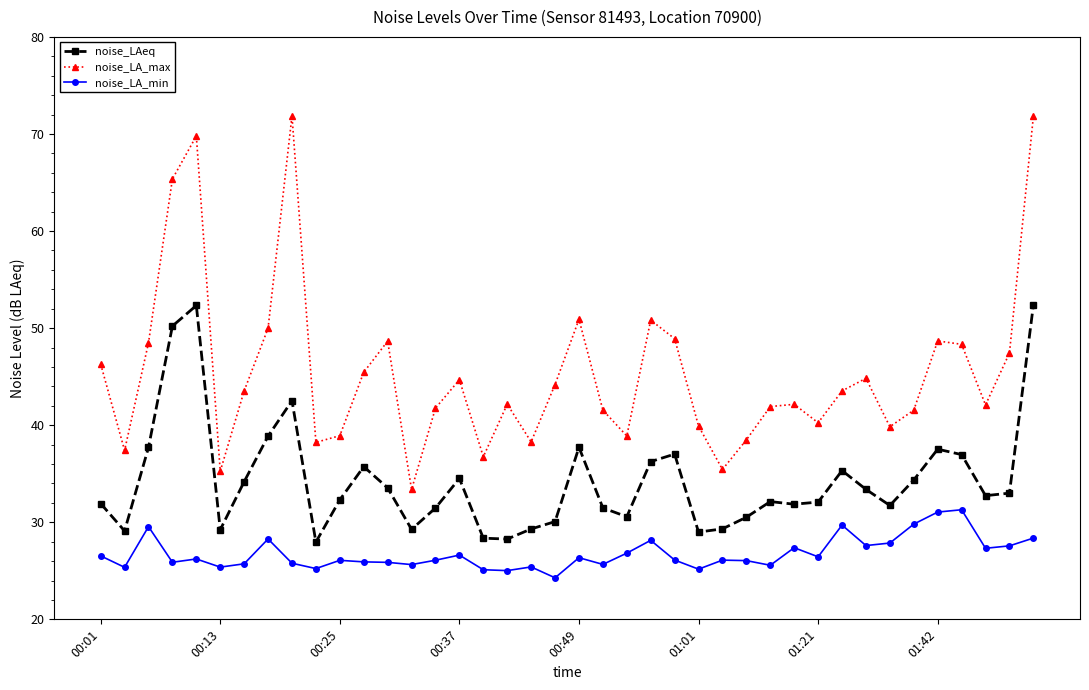

Rank the series by their average value, from lowest to highest.

noise_LA_min, noise_LAeq, noise_LA_max